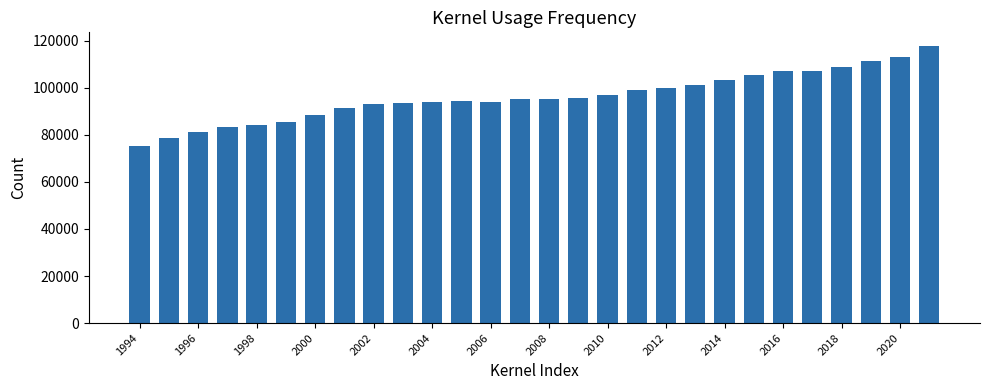

What is the maximum value shown in the chart?

117710.6